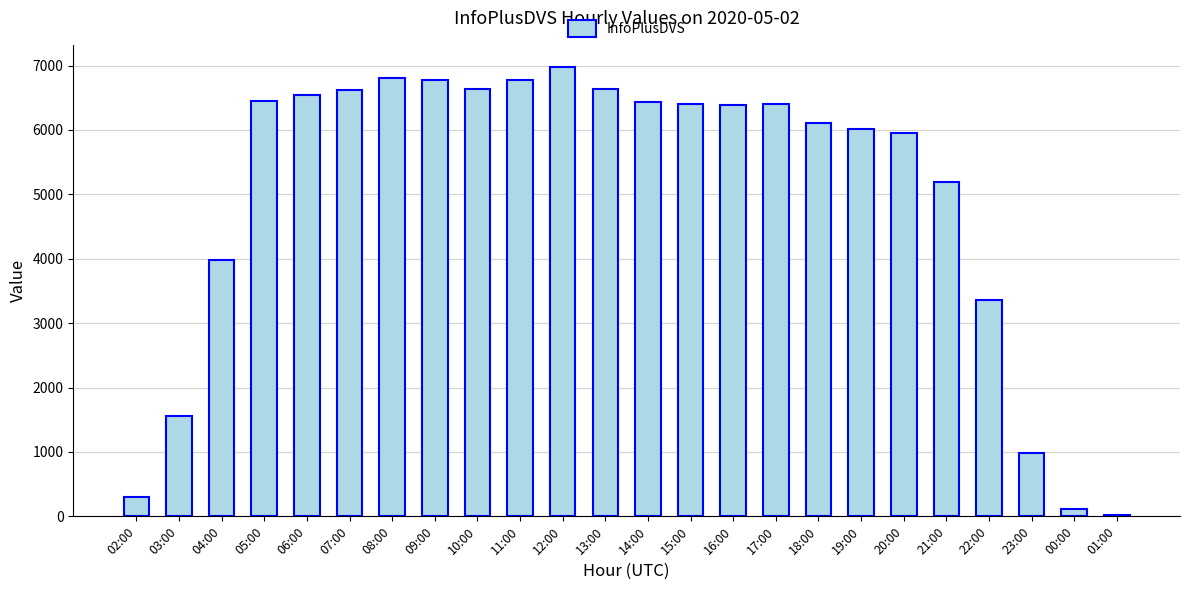

Which has a higher value, 07:00 or 14:00?

07:00